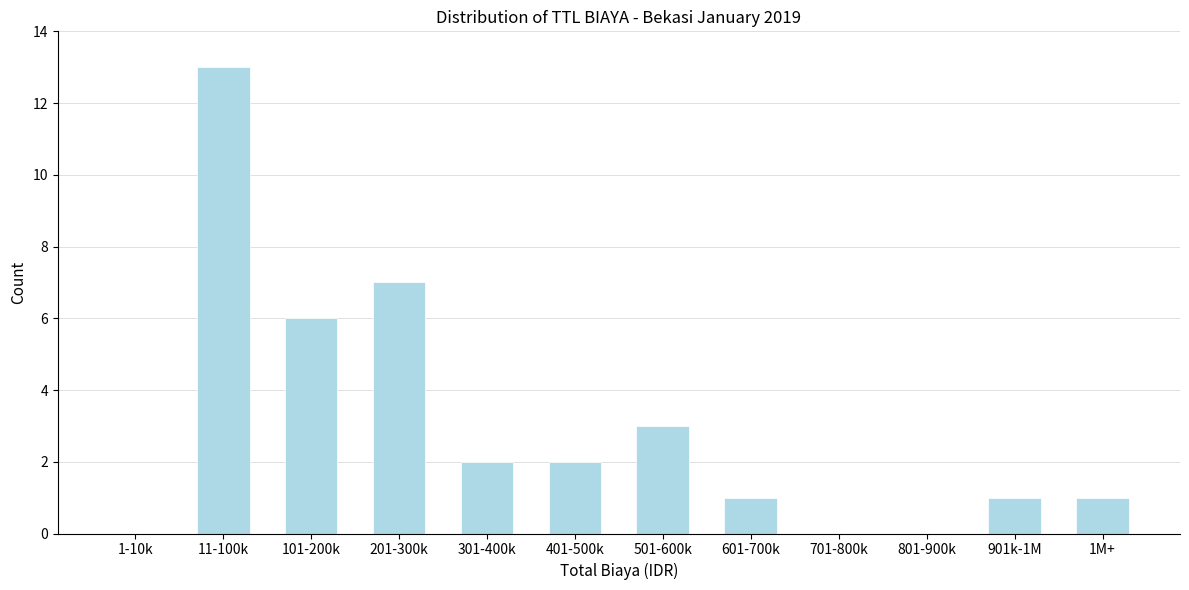

Reading left to right, list all the values displayed in this chart.

1-10k=0	11-100k=13	101-200k=6	201-300k=7	301-400k=2	401-500k=2	501-600k=3	601-700k=1	701-800k=0	801-900k=0	901k-1M=1	1M+=1